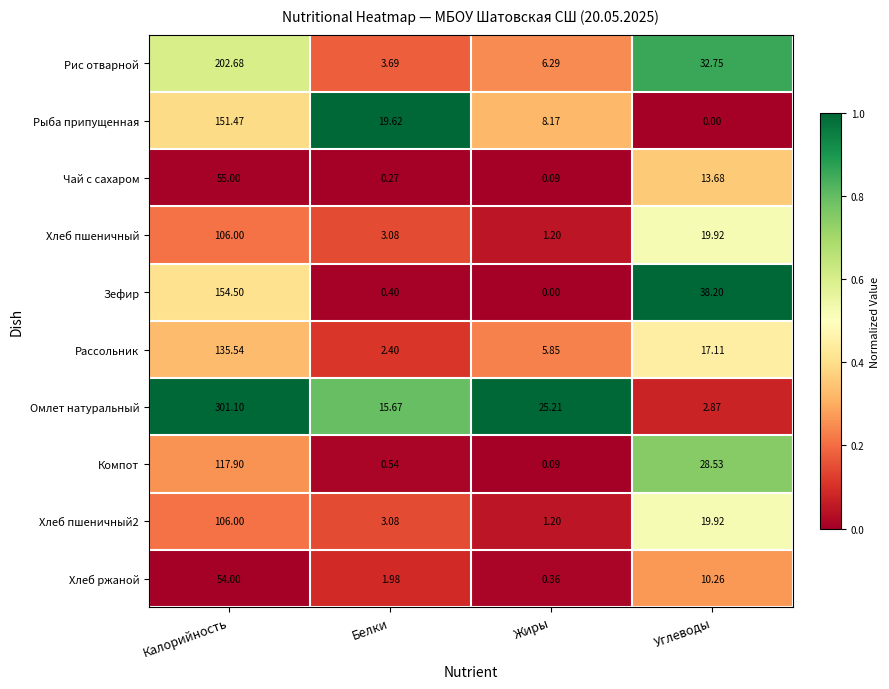

How many distinct data groups are displayed?

10